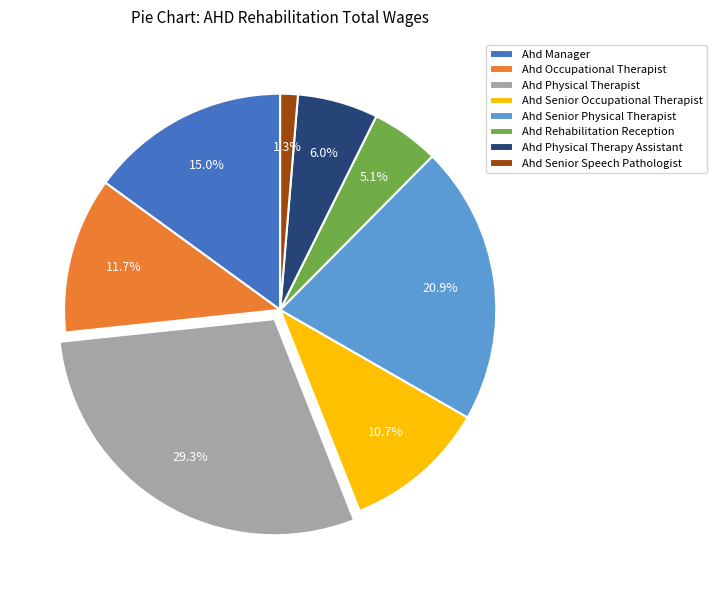

Combined, do Ahd Senior Occupational Therapist and Ahd Occupational Therapist account for over 50%?

No